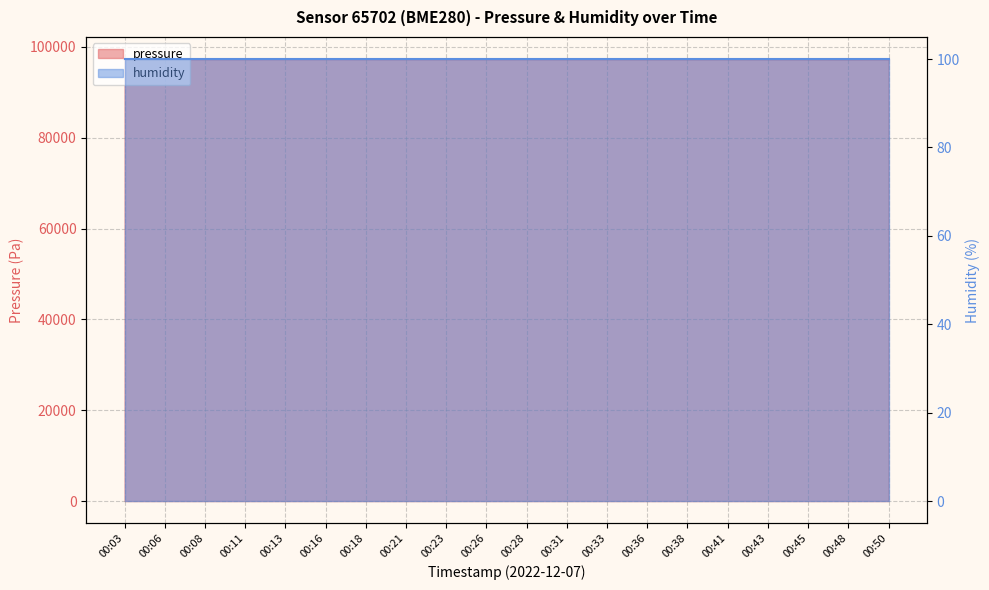

Rank the categories by value from highest to lowest.

00:13, 00:16, 00:08, 00:28, 00:03, 00:11, 00:18, 00:21, 00:06, 00:26, 00:23, 00:33, 00:31, 00:41, 00:43, 00:38, 00:36, 00:50, 00:45, 00:48